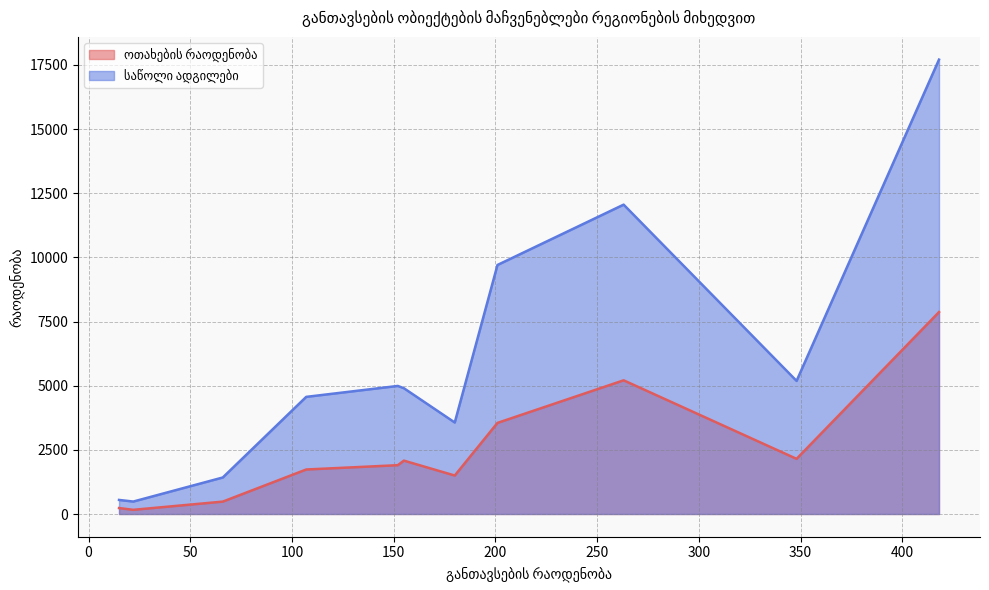

True or false: საწოლი ადგილები and ოთახების რაოდენობა cross at least once.

False